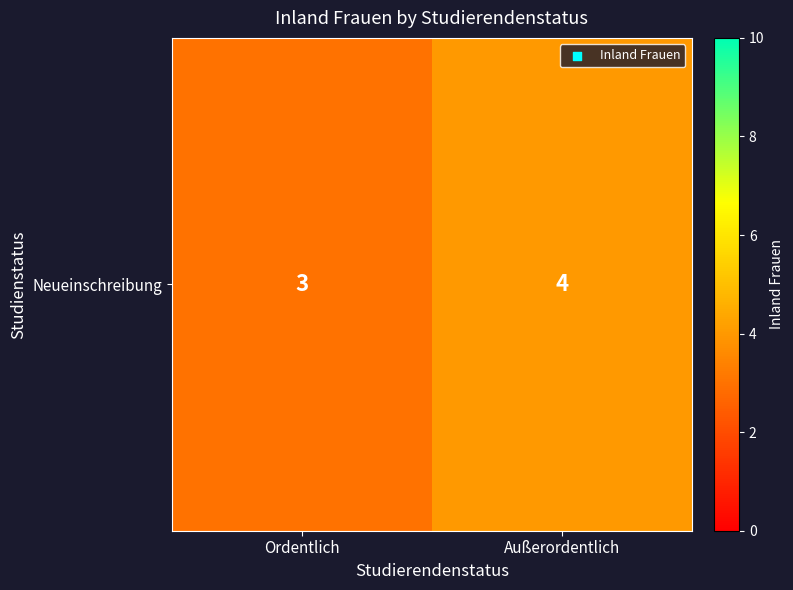

List the labels in order of value, largest first.

Außerordentlich, Ordentlich